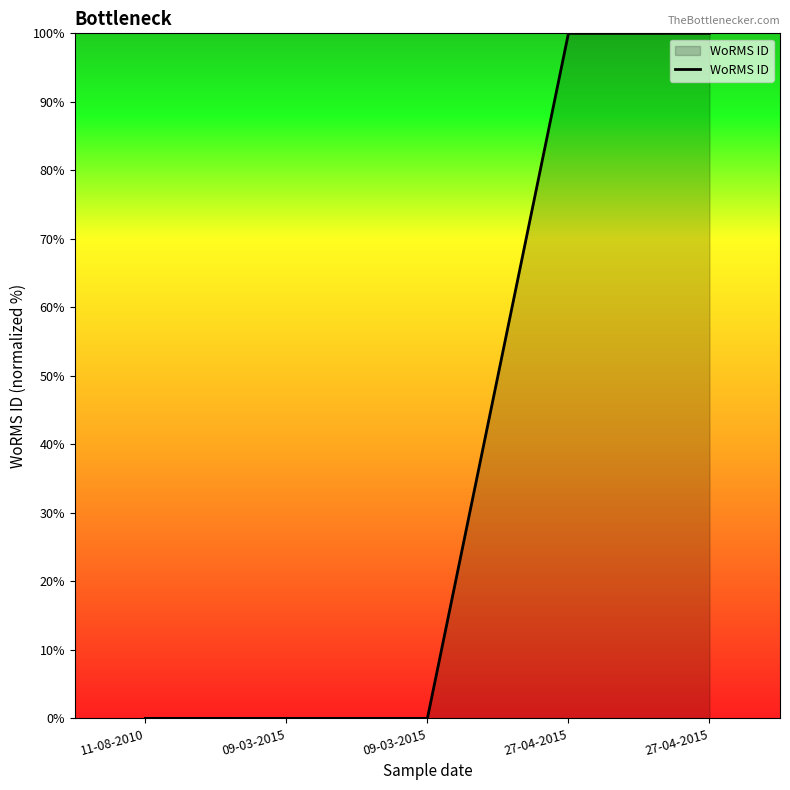

What is the difference between the maximum and minimum values?

100.0